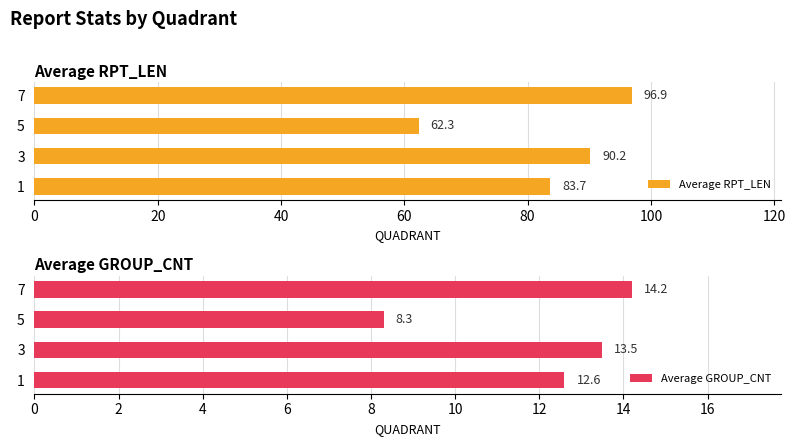

Reading left to right, transcribe all the data shown in this chart.

Average RPT_LEN: 83.7	90.2	62.3	96.9
Average GROUP_CNT: 12.6	13.5	8.3	14.2